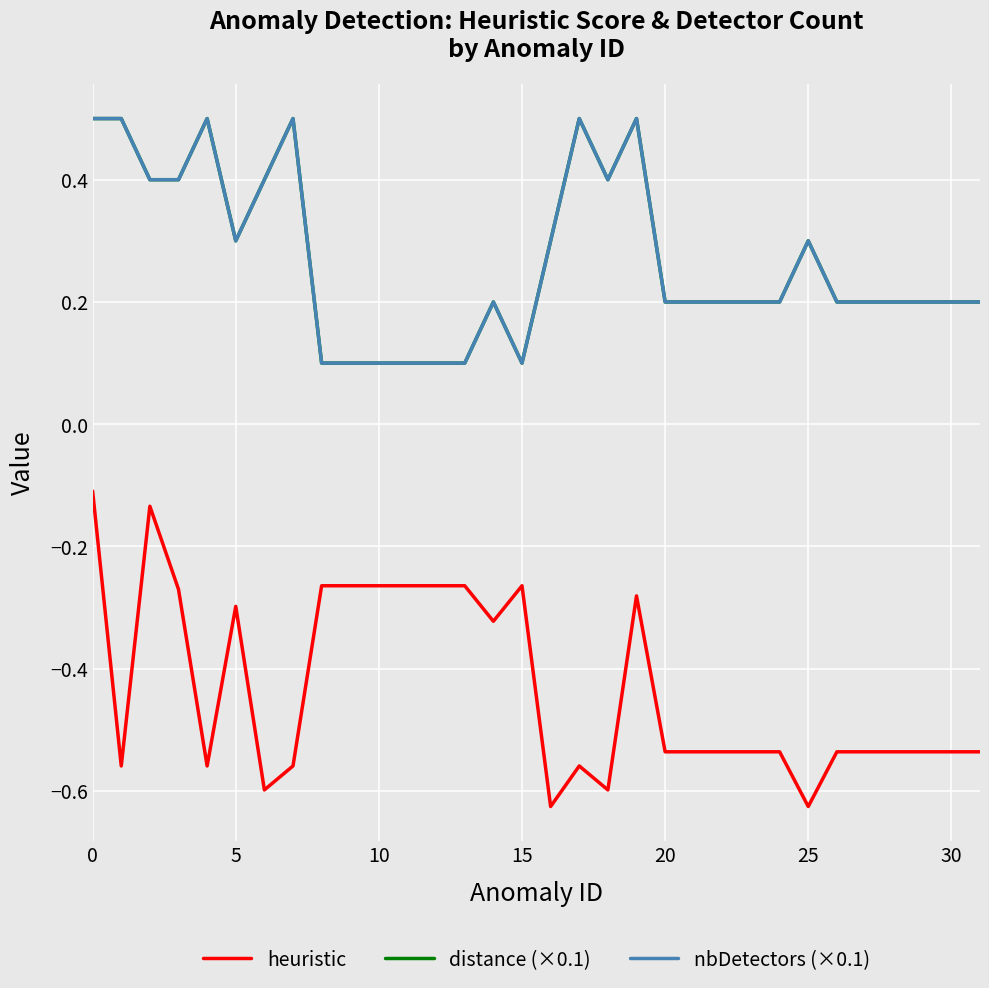

Is this an area chart (filled region under the line)?

No